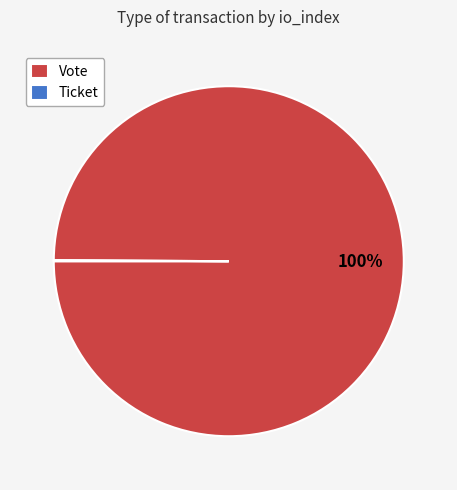

True or false: Vote accounts for 94% of the total.

False